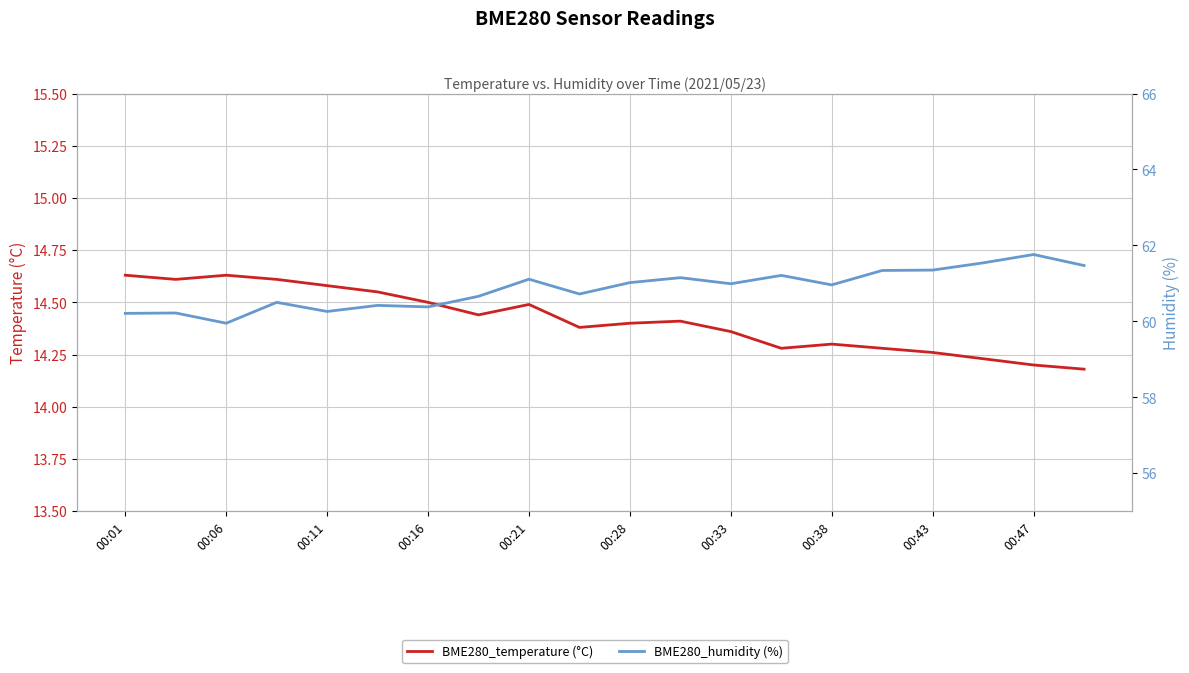

What are all the series names shown in the legend?

BME280_temperature (°C), BME280_humidity (%)